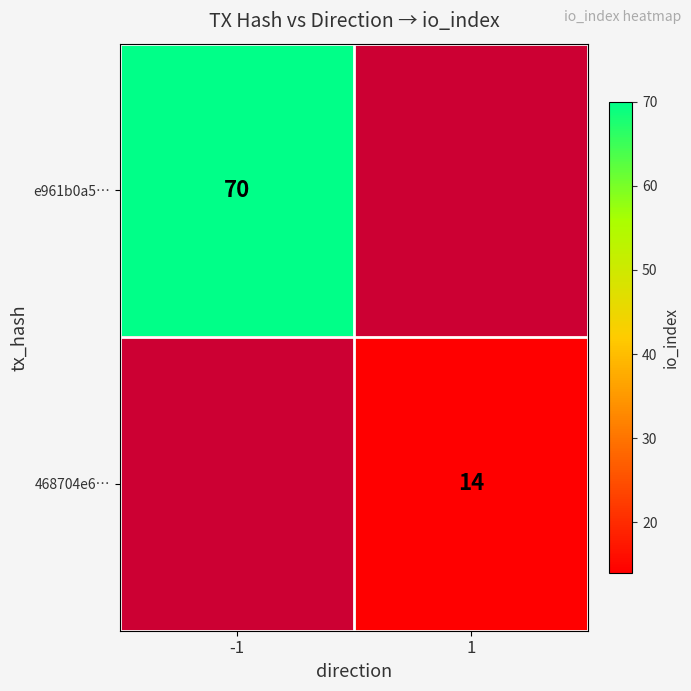

Is it true that e961b0a5… equals 47 at -1?

False